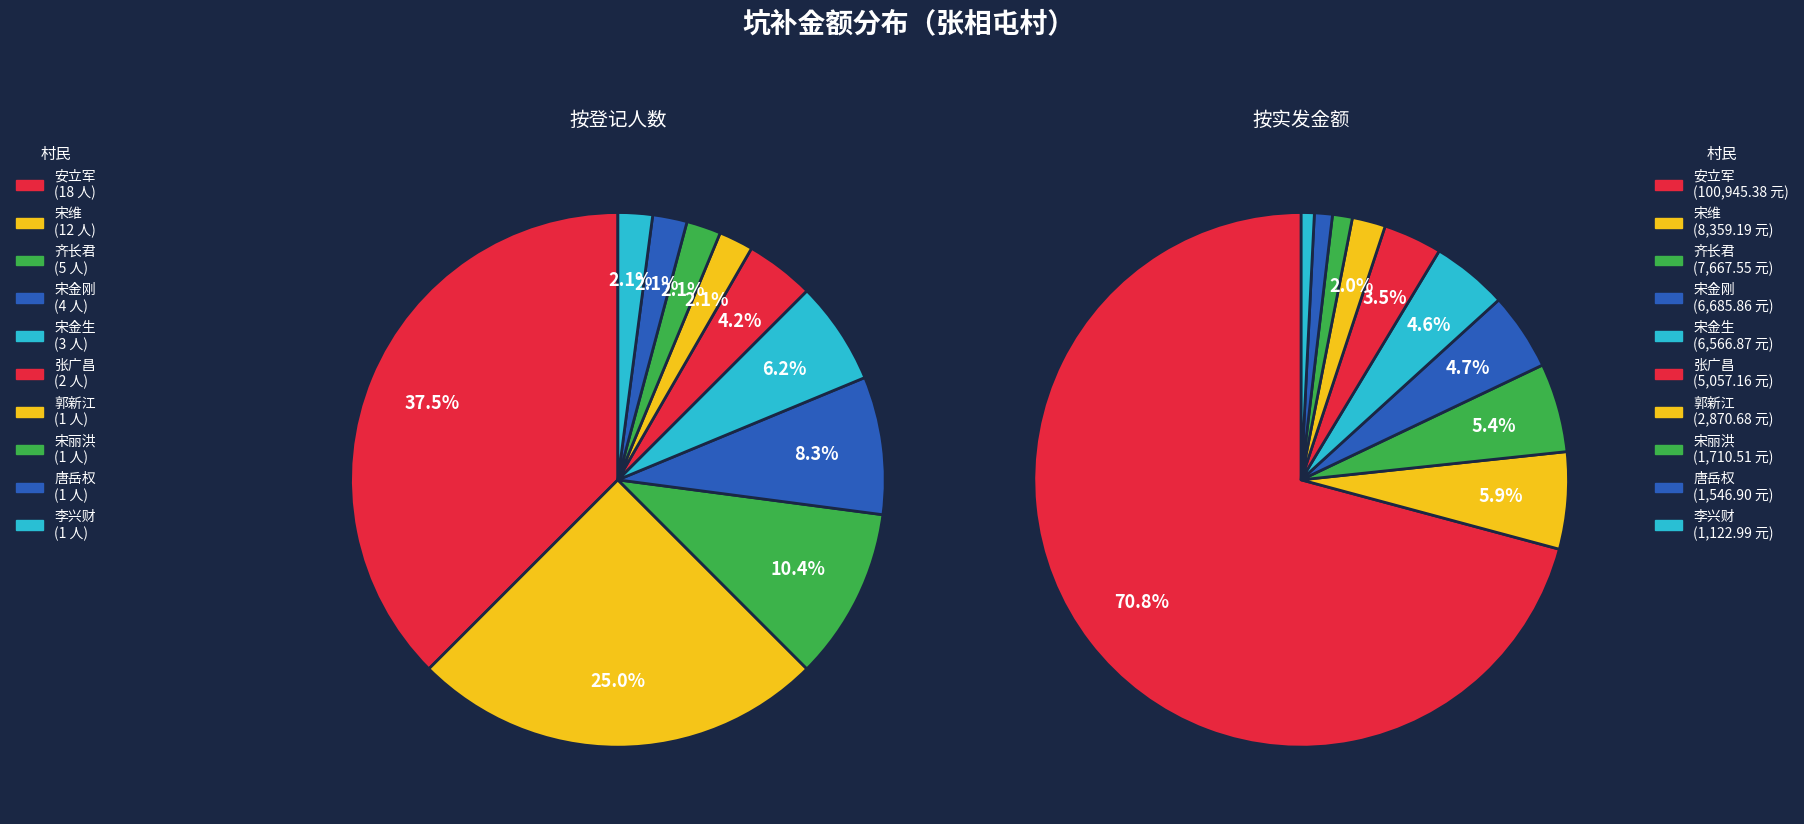

True or false: 宋丽洪 accounts for 2% of the total.

True